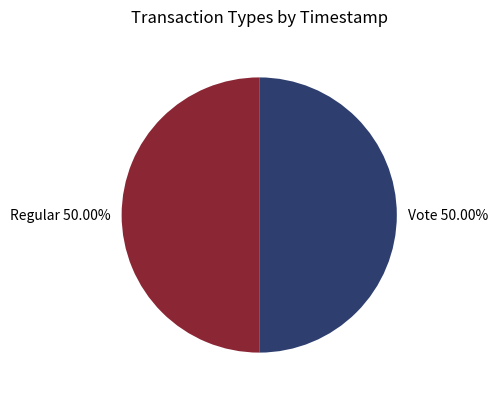

Is the sum of Vote and Regular greater than half?

Yes